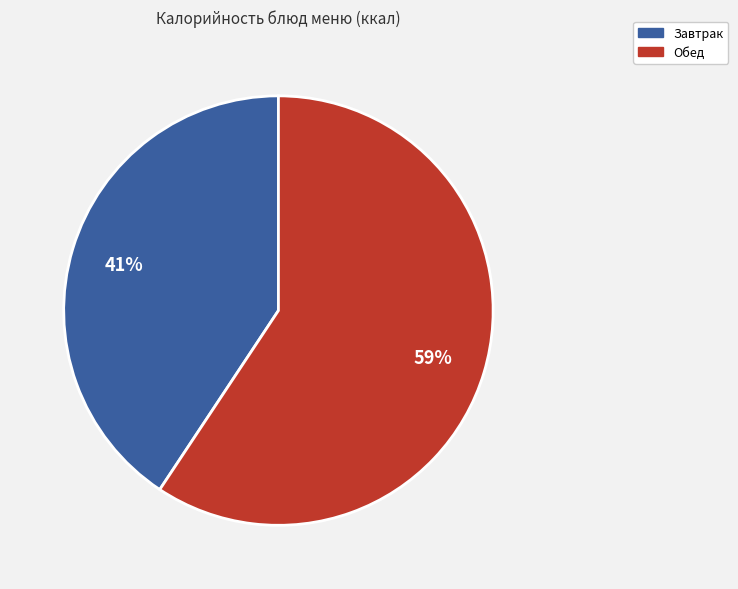

To the nearest percent, what is the average slice percentage?

50%